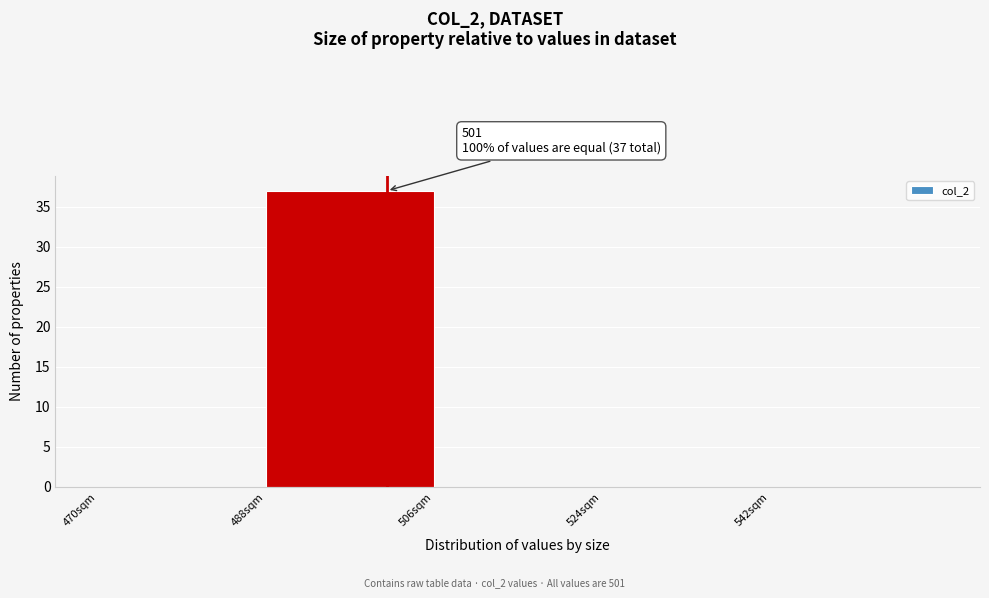

Which range on the x-axis has the tallest bar?

488 to 506